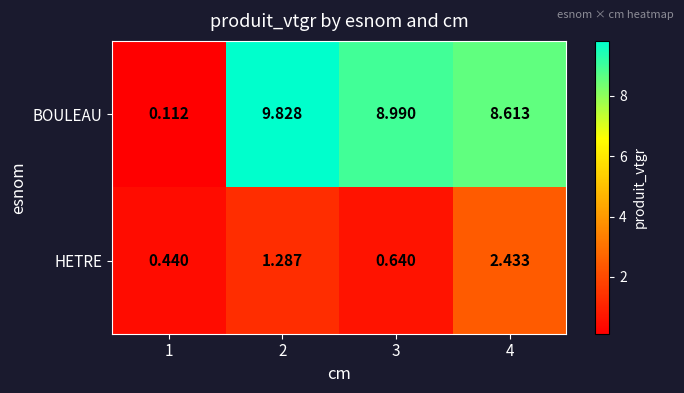

Which series has the largest total across all categories?

BOULEAU